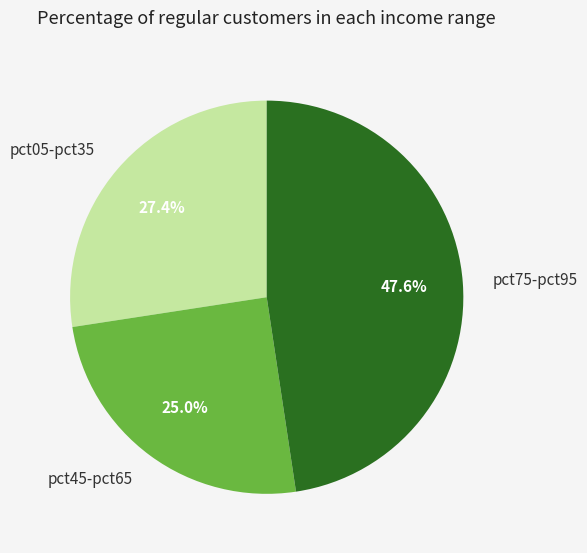

What is the smallest slice in the pie chart?

pct45-pct65